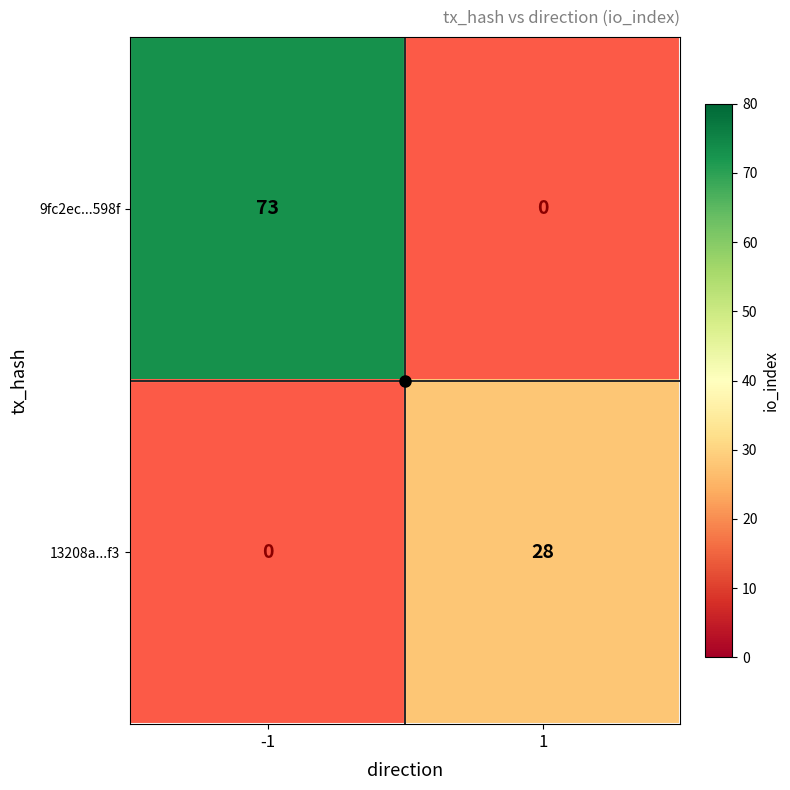

Which series changed the most between -1 and 1?

9fc2ec...598f